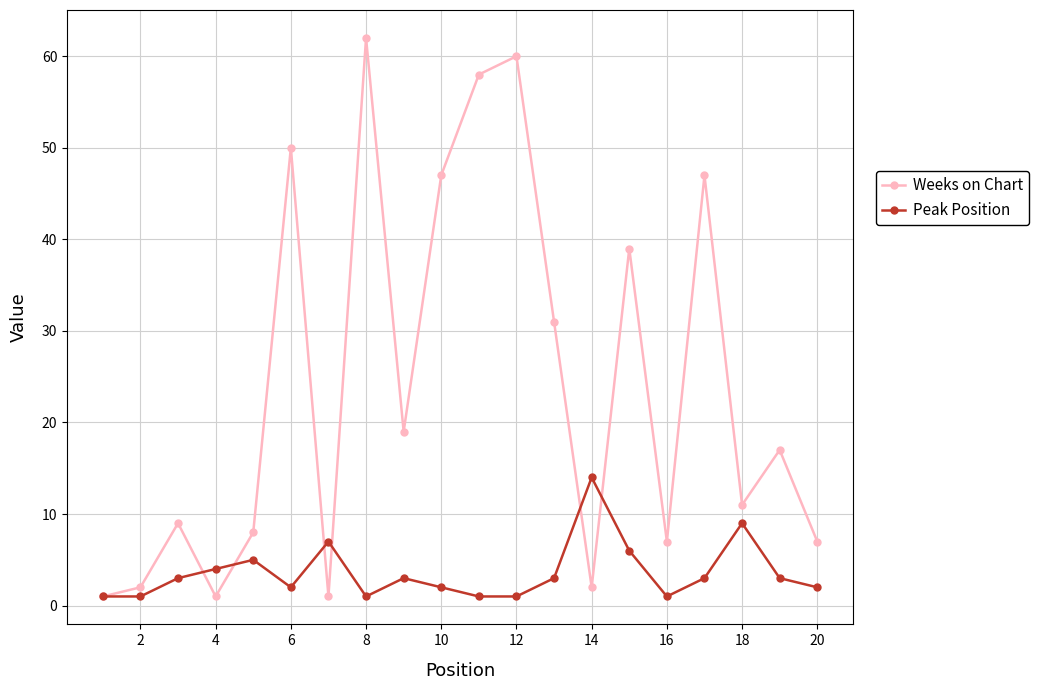

Rank the series by their maximum value, from lowest to highest.

Peak Position, Weeks on Chart